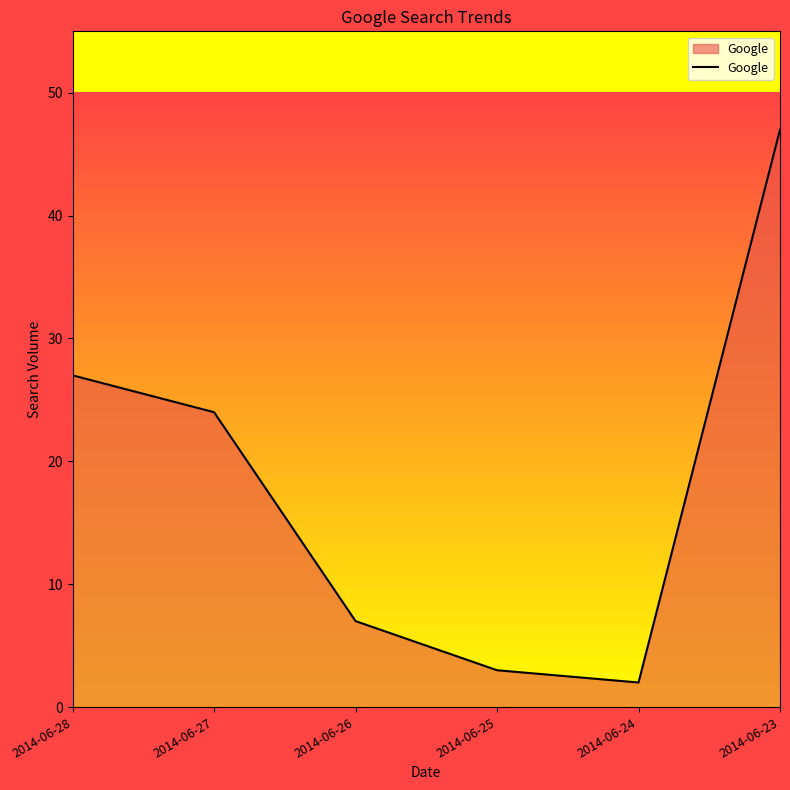

What is the difference between the values at 2014-06-24 and 2014-06-28?

25